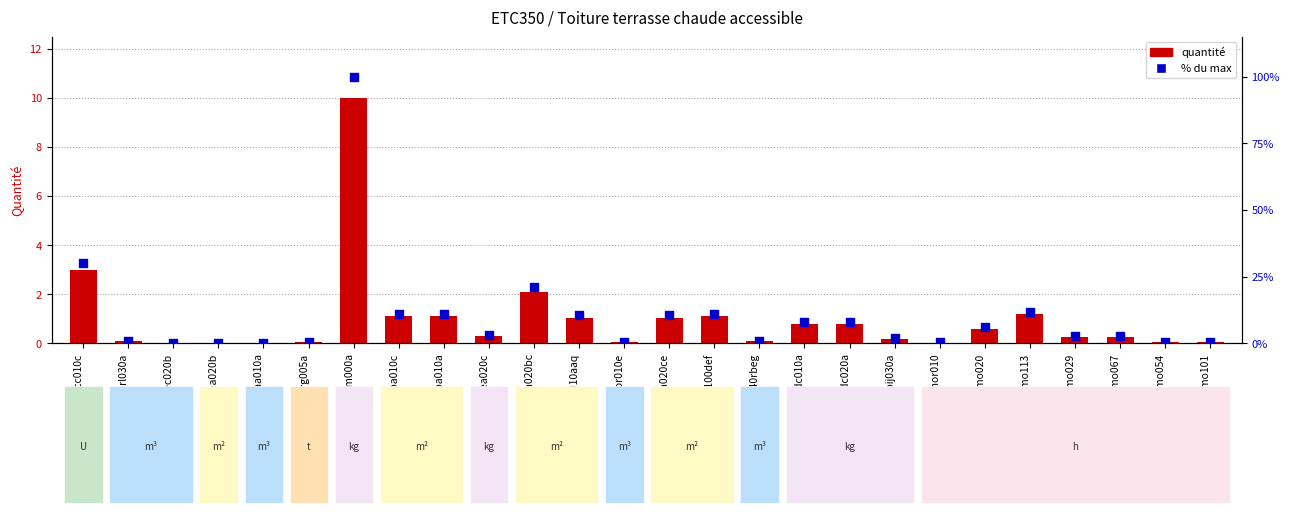

At how many categories does at least one series exceed 56?

1